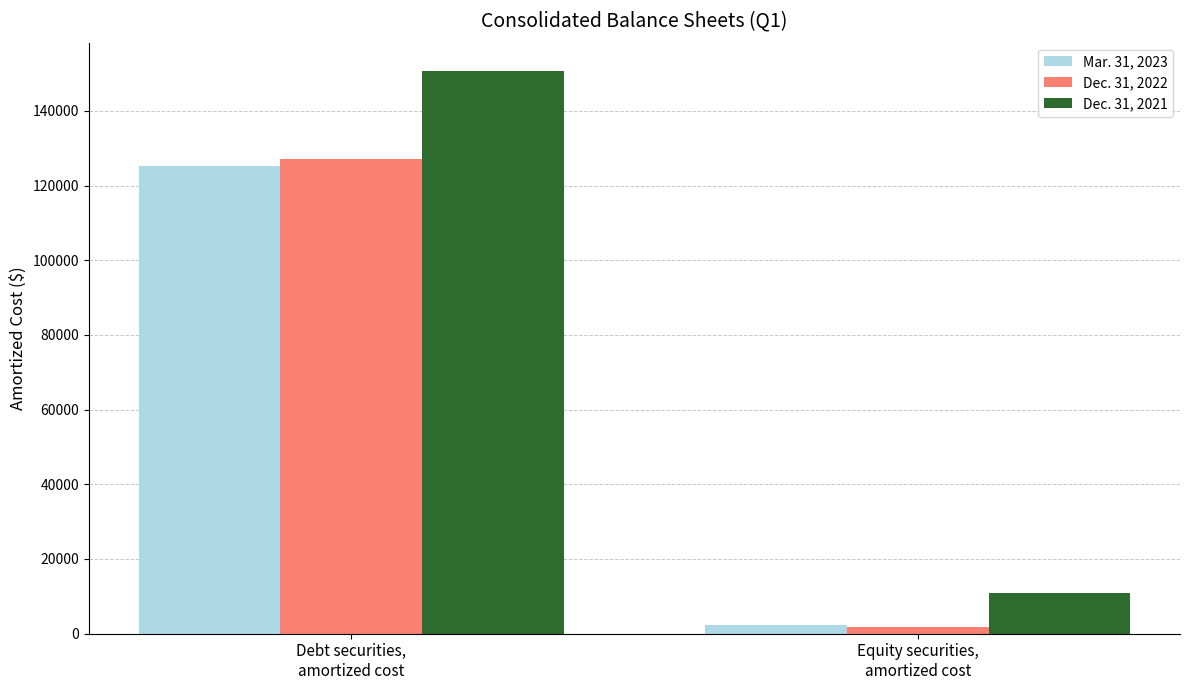

What is the label of the 2nd bar from the right?

Debt securities,
amortized cost